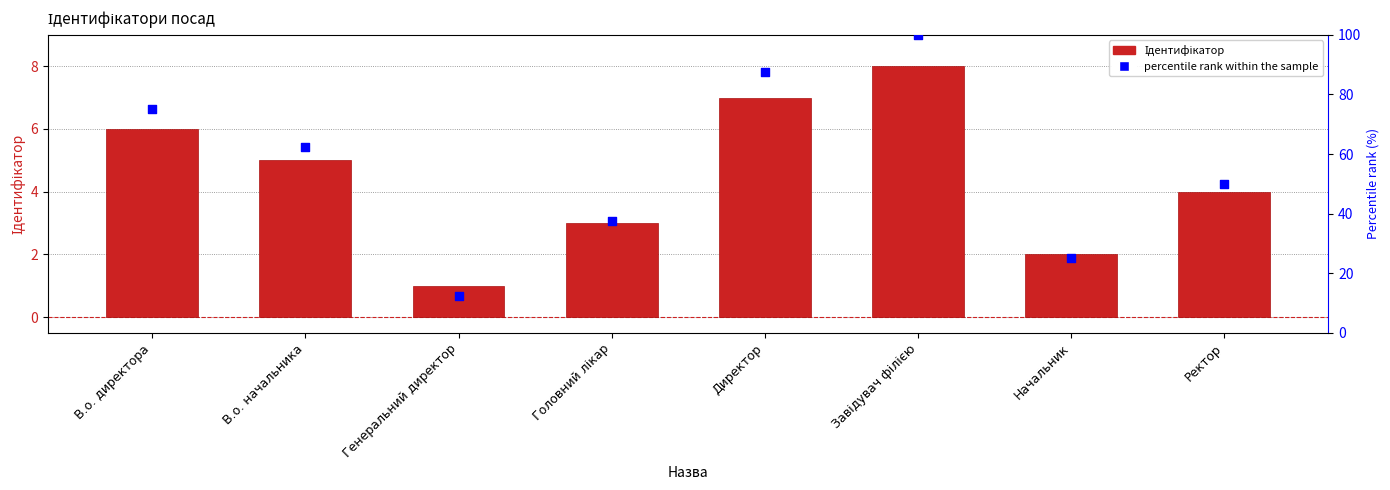

What are all the series names shown in the legend?

Ідентифікатор, percentile rank within the sample